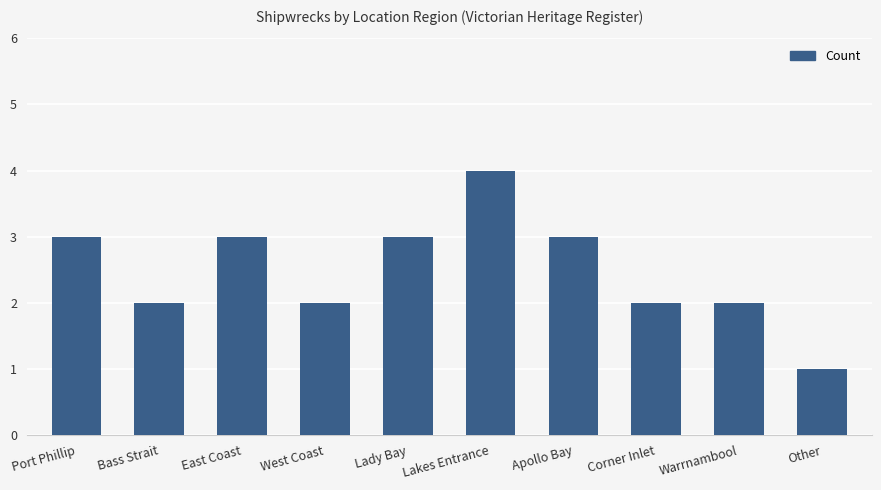

Which label corresponds to the largest value in the chart?

Lakes Entrance